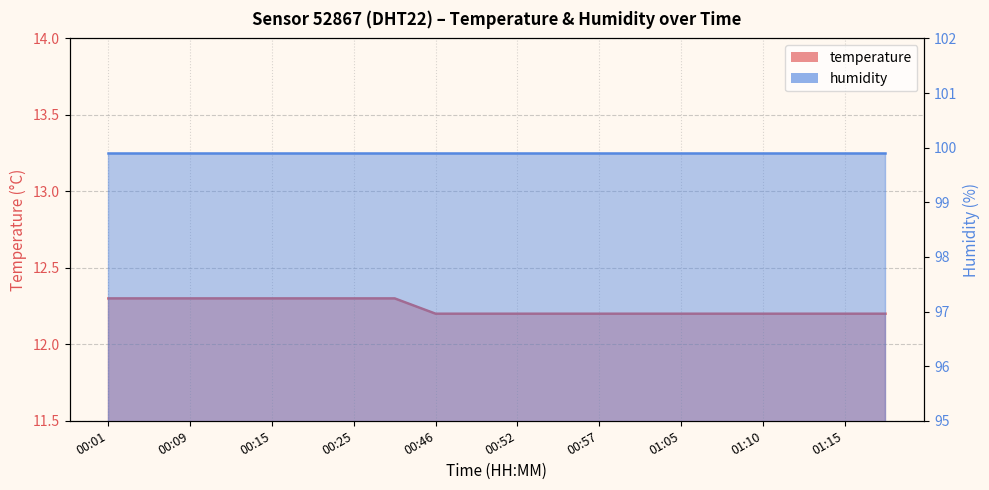

List the labels in order of value, smallest first.

00:46, 00:49, 00:52, 00:54, 00:57, 01:00, 01:05, 01:07, 01:10, 01:13, 01:15, 01:29, 00:01, 00:07, 00:09, 00:12, 00:15, 00:17, 00:25, 00:33